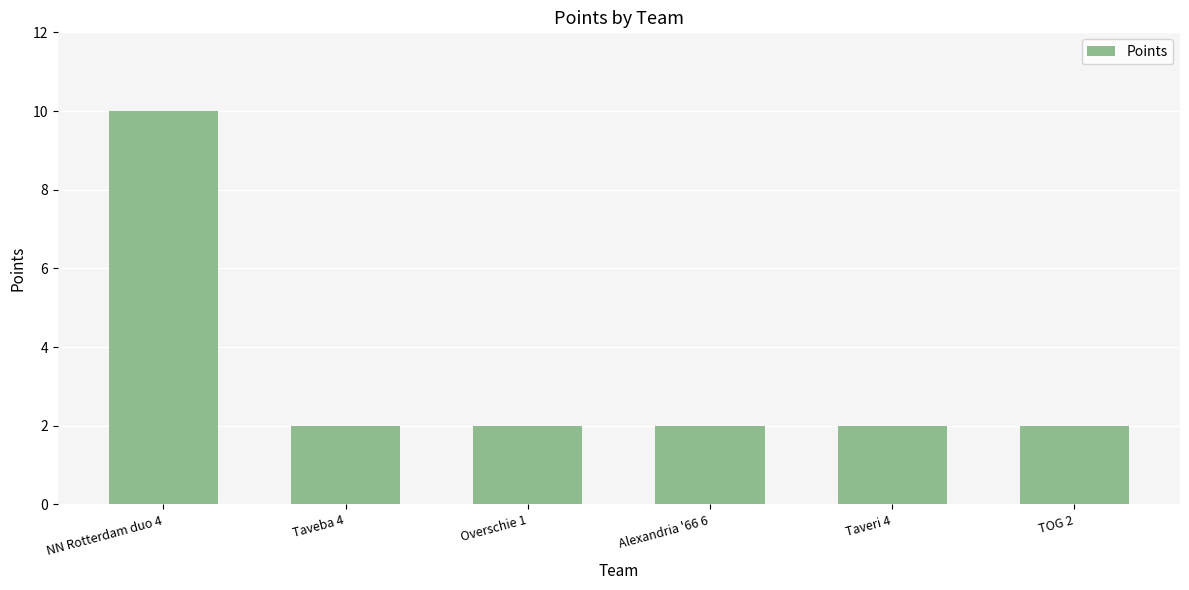

How many bars are there in total?

6